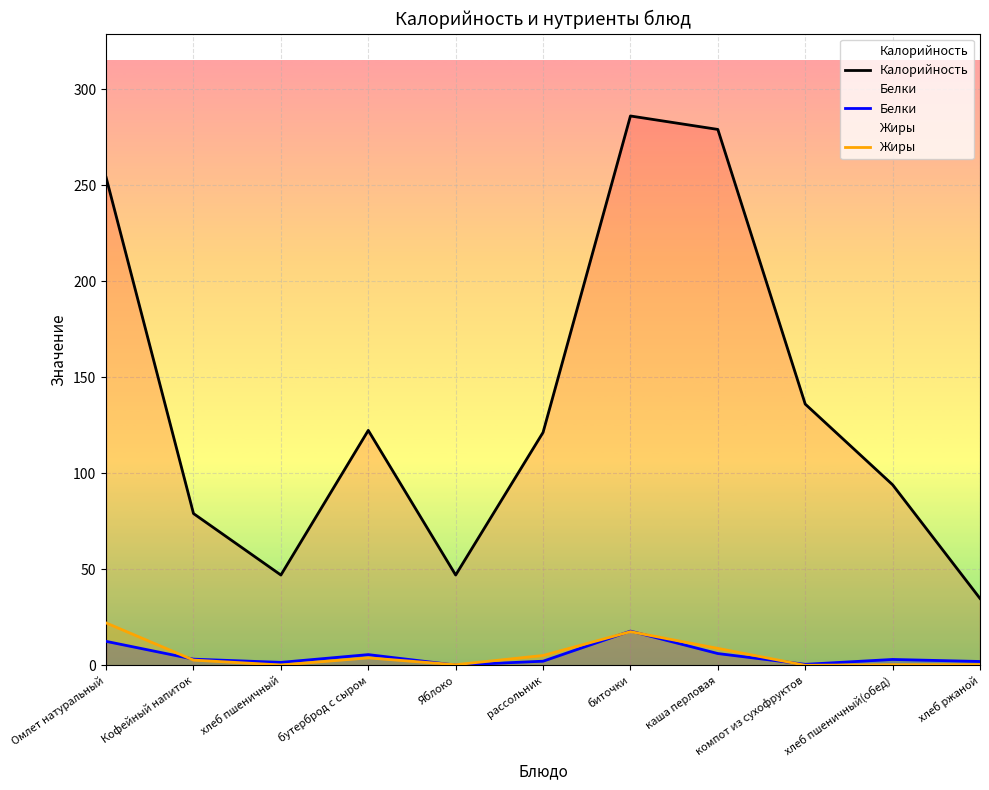

At which category does the chart reach its minimum across all series?

компот из сухофруктов